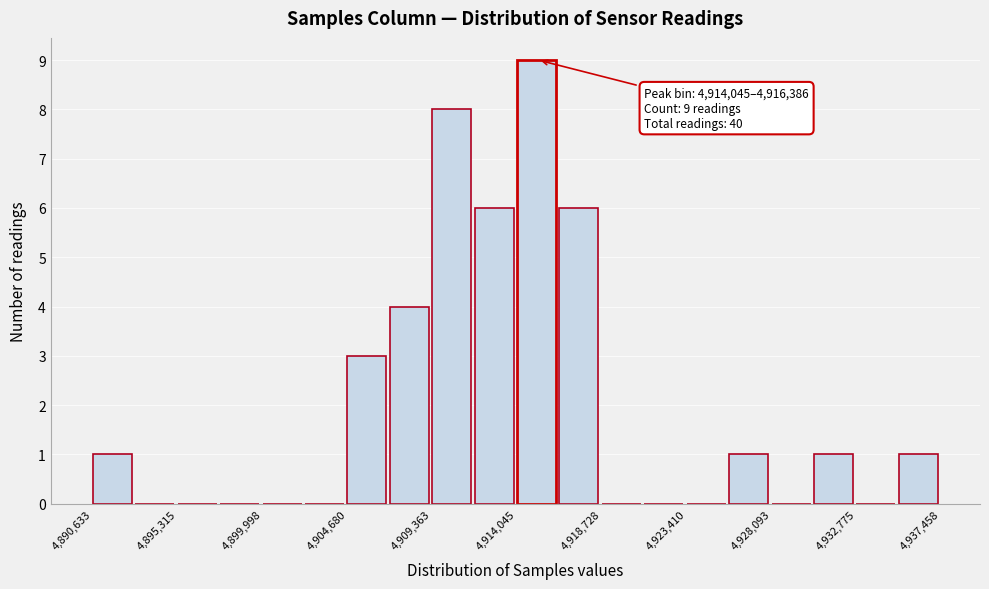

Which range on the x-axis has the tallest bar?

4914000 to 4916500